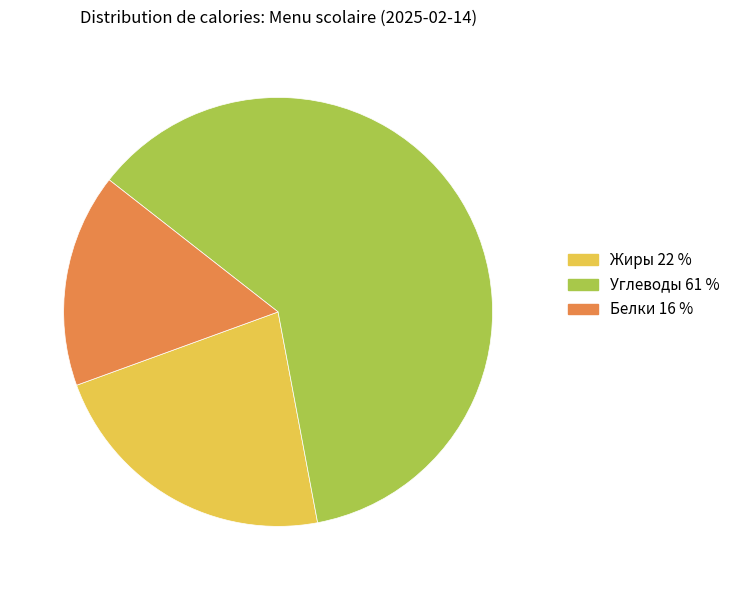

Is there any slice that represents more than half of the pie?

Yes